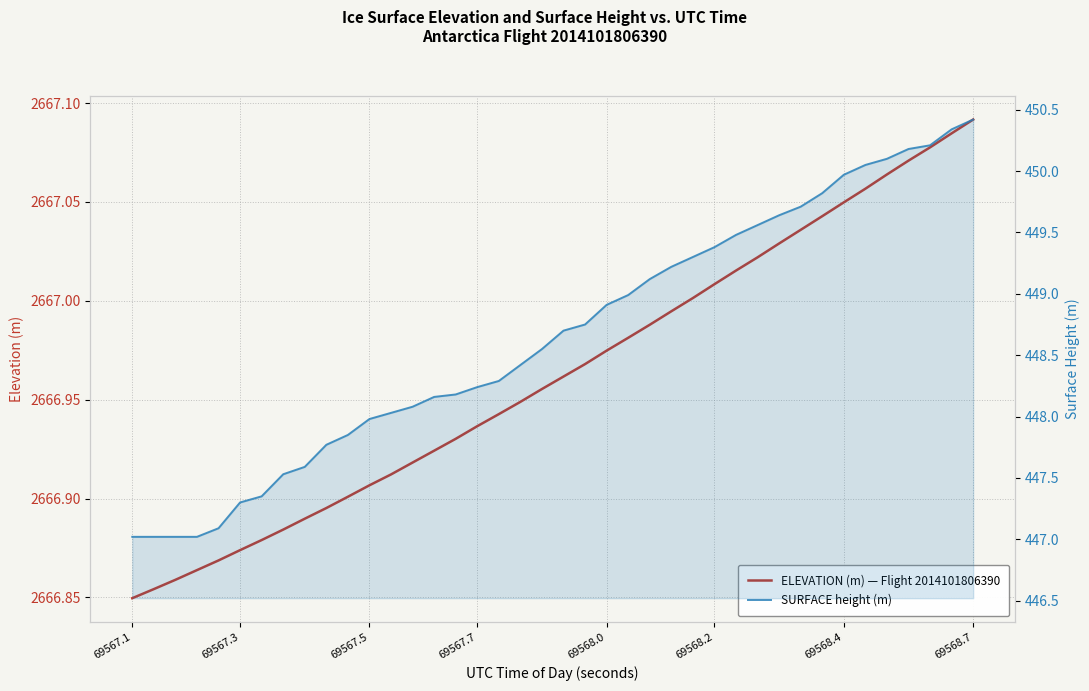

Which series has the largest range (max minus min)?

SURFACE height (m)